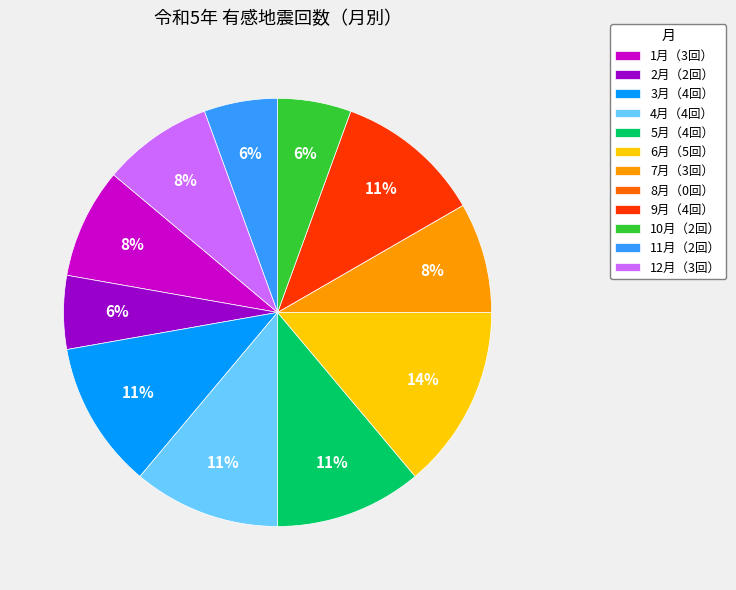

Is the sum of 12月（3回） and 4月（4回） greater than half?

No